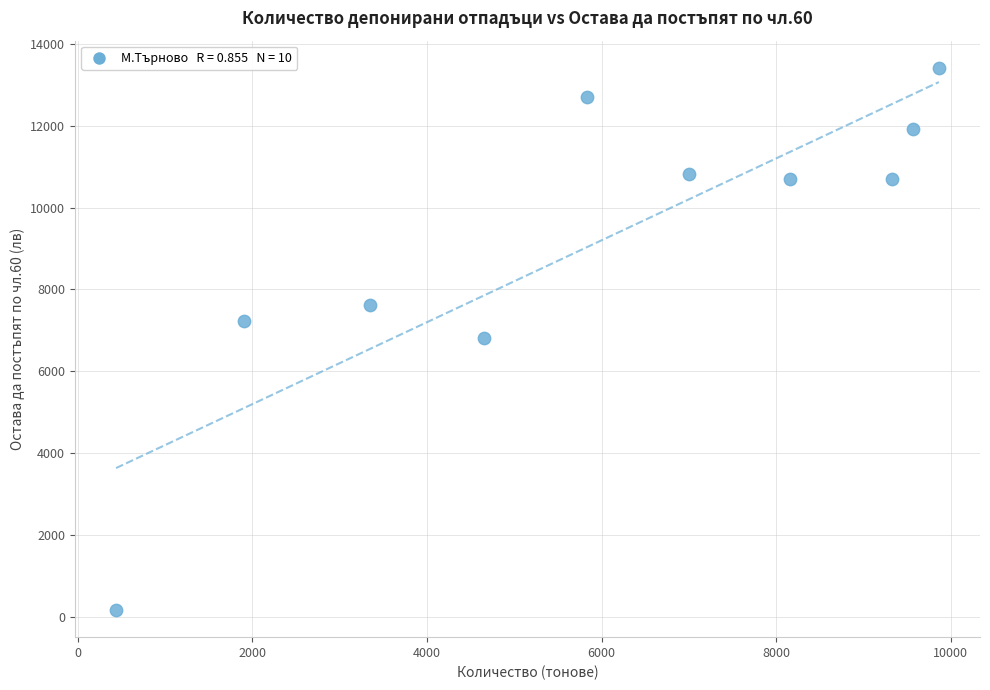

What is the range of X values (max minus min)?

9426.4